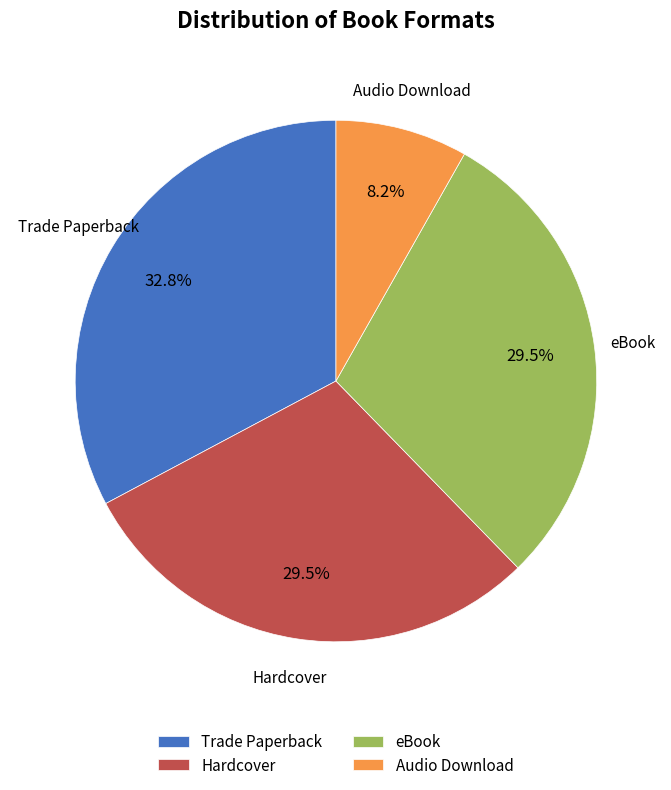

What portion of the pie excludes eBook?

70.5%